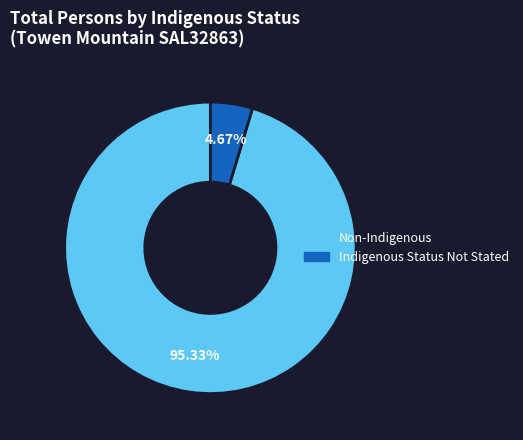

Is there any slice that represents more than half of the pie?

Yes